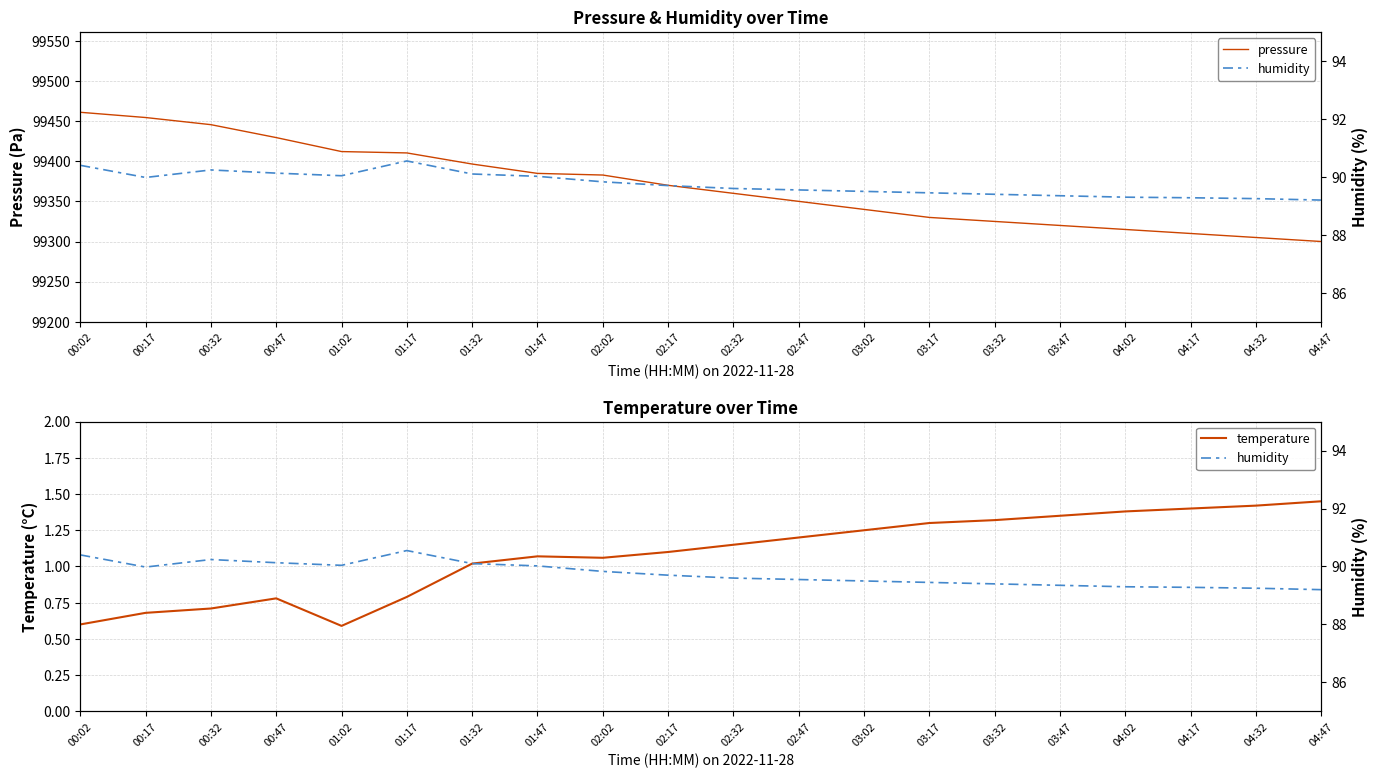

True or false: temperature and humidity cross at least once.

False